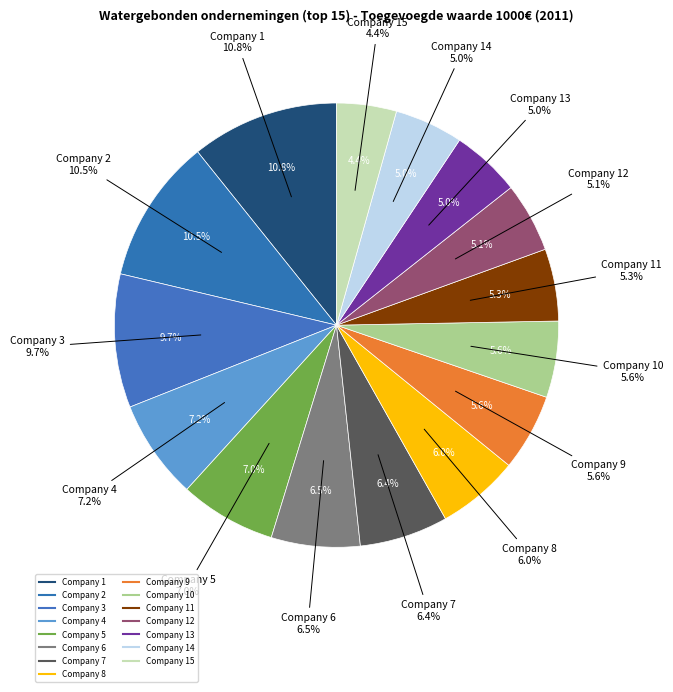

What is the smallest slice in the pie chart?

15